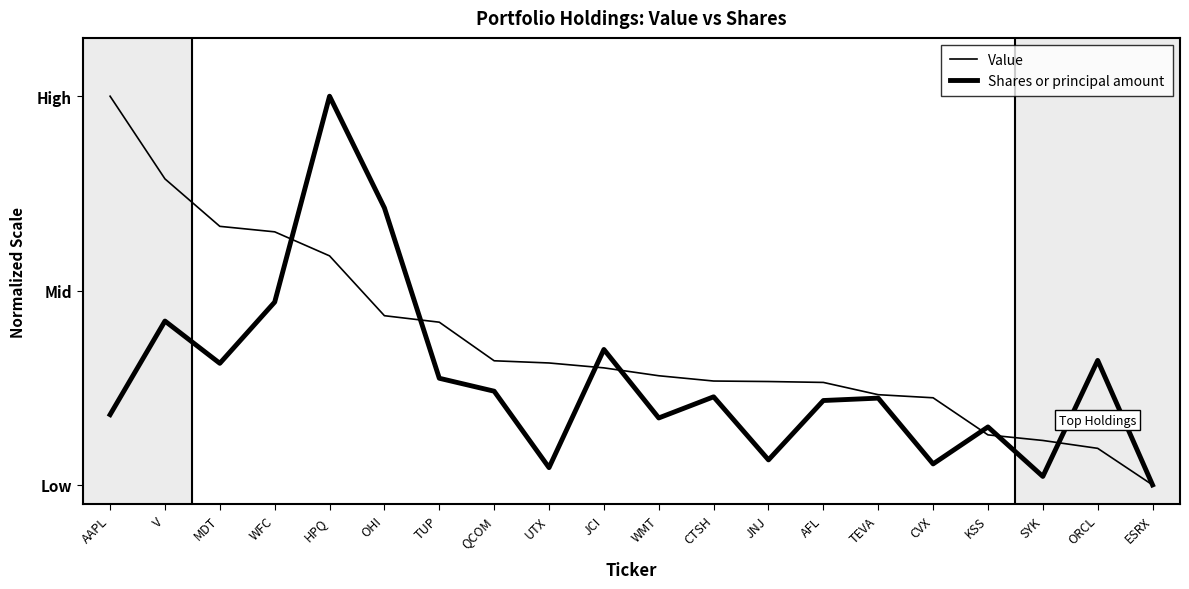

Is the value of Value at WMT greater than the value of Shares or principal amount at KSS?

Yes